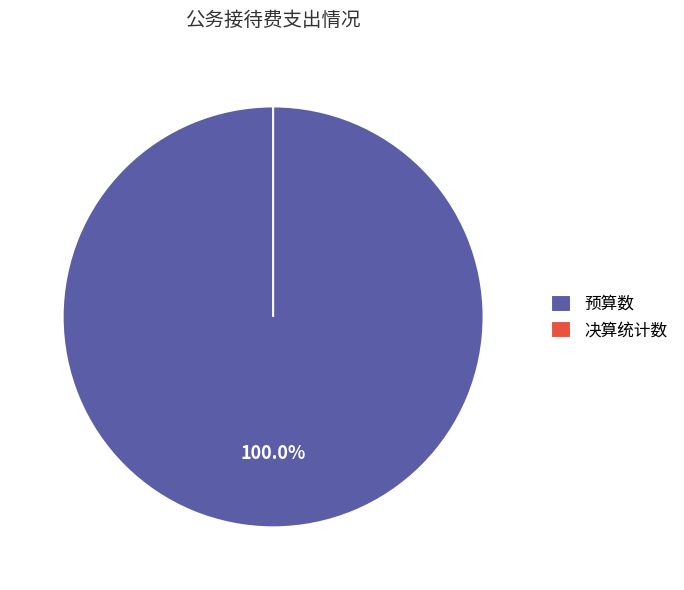

What is the largest slice in the pie chart?

预算数